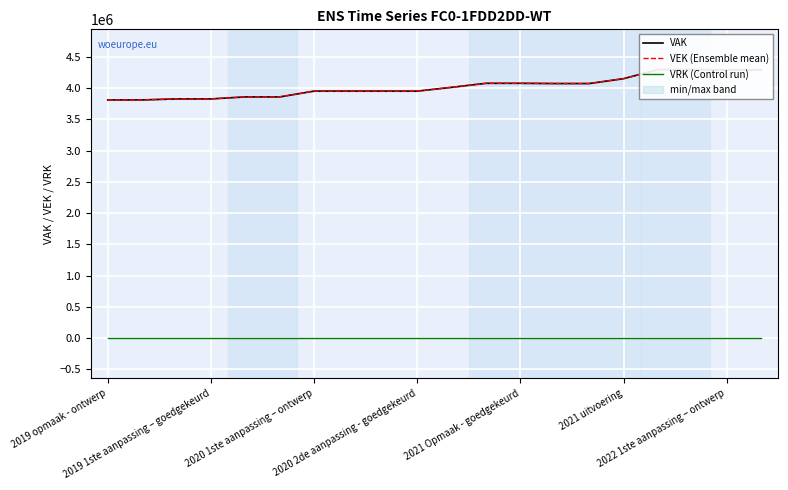

Between 9 and 10, which series saw the biggest shift?

VAK